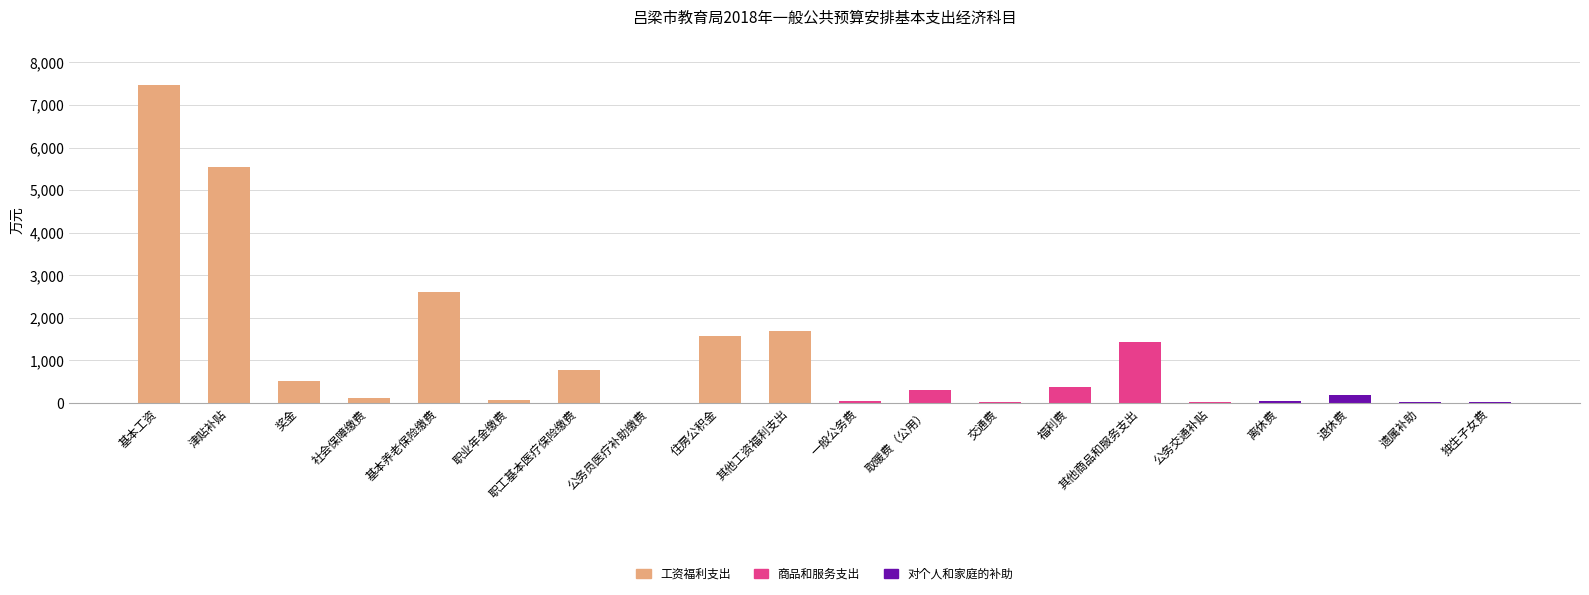

Does the chart contain stacked bars?

Yes